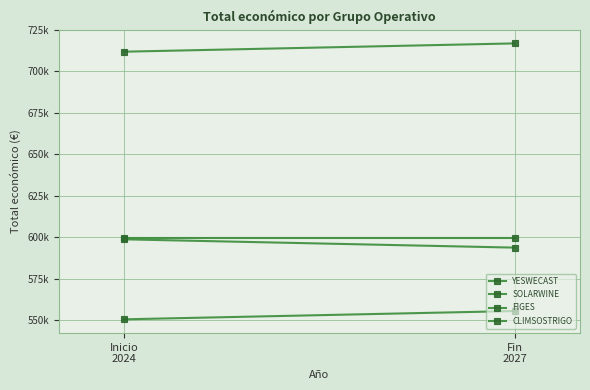

At which category is the sum across all series the highest?

Fin
2027